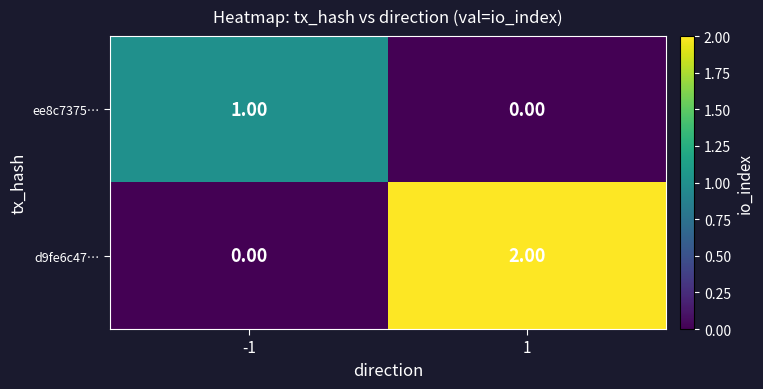

Which label corresponds to the largest value in the chart?

1